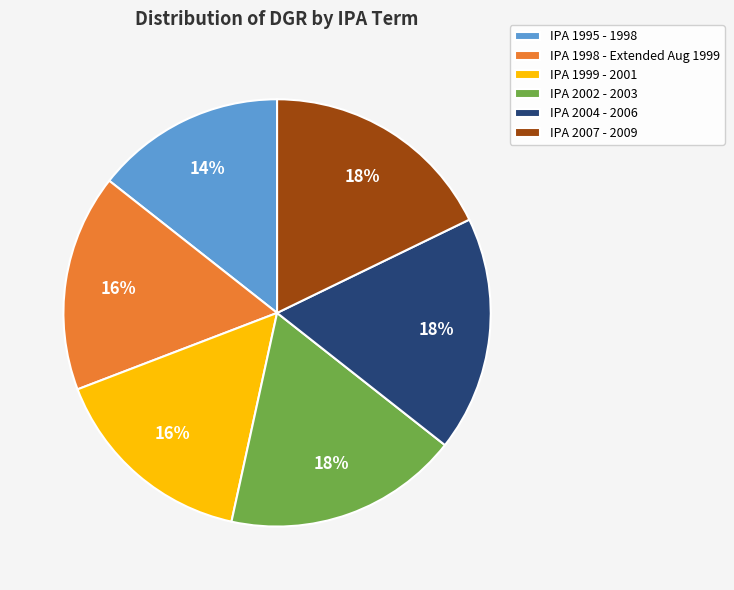

Is it true that IPA 2004 - 2006 is 18% of the pie?

True